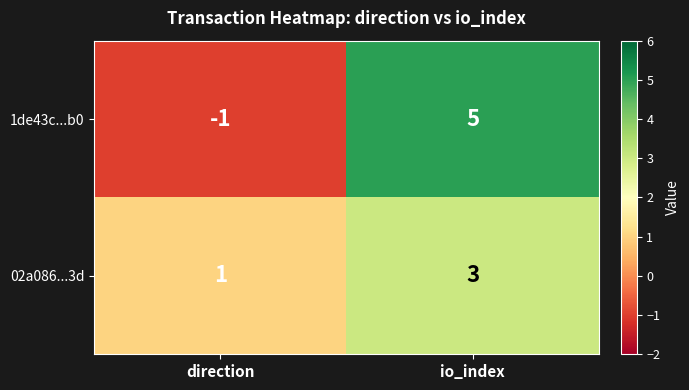

What is the sum of the 02a086...3d values at direction and io_index?

4